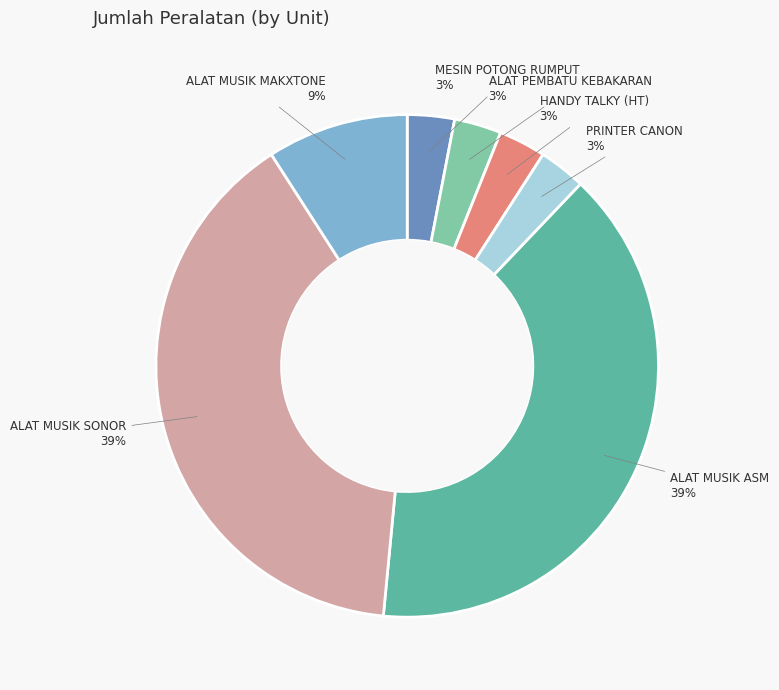

Is there a majority slice in this chart?

No